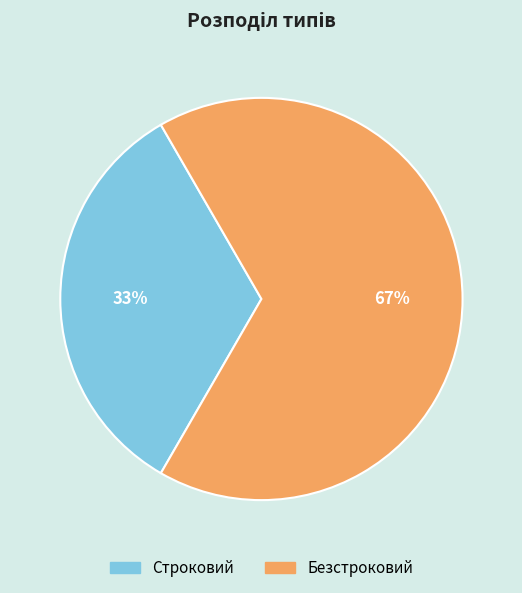

Rank the categories by value from lowest to highest.

Строковий, Безстроковий